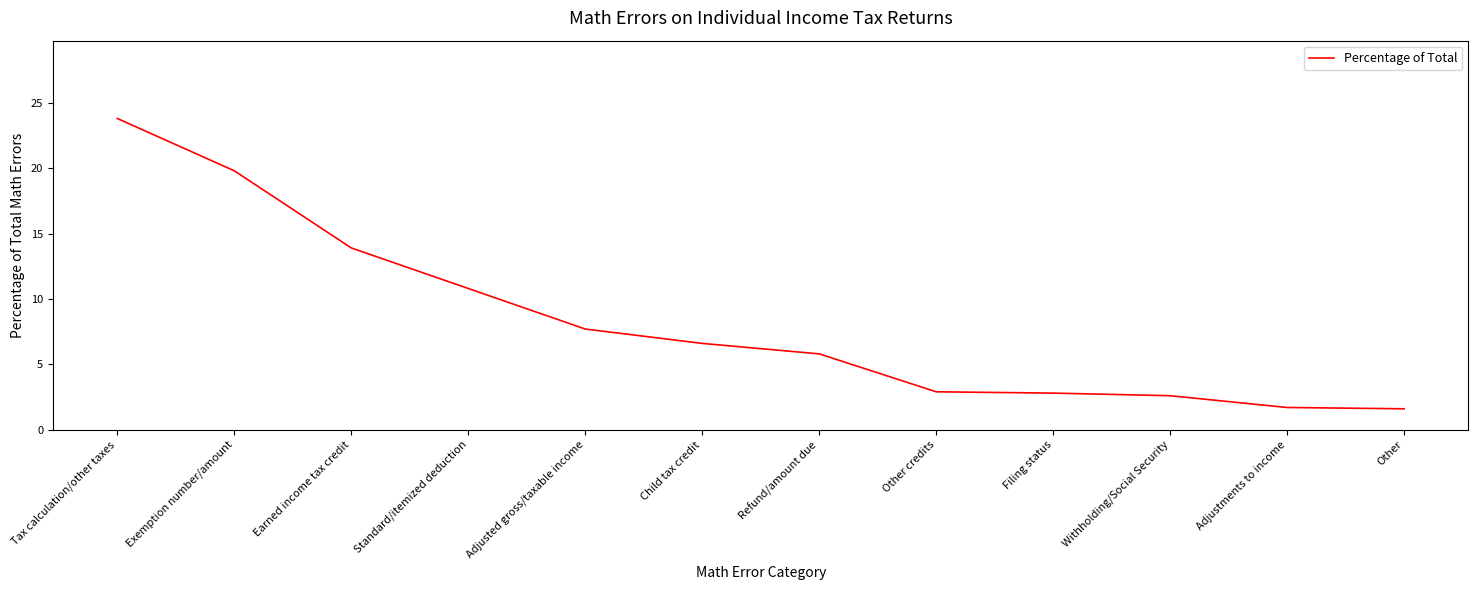

What position from the right is Child tax credit?

7